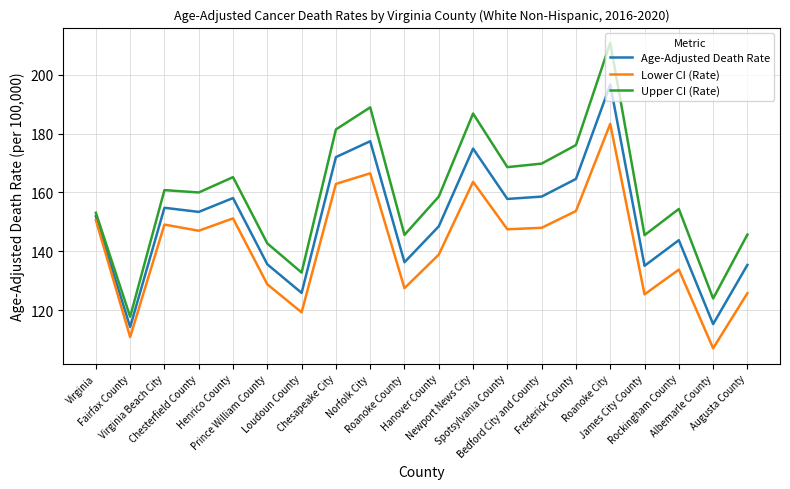

Which series changed the most between Chesterfield County and Roanoke County?

Lower CI (Rate)